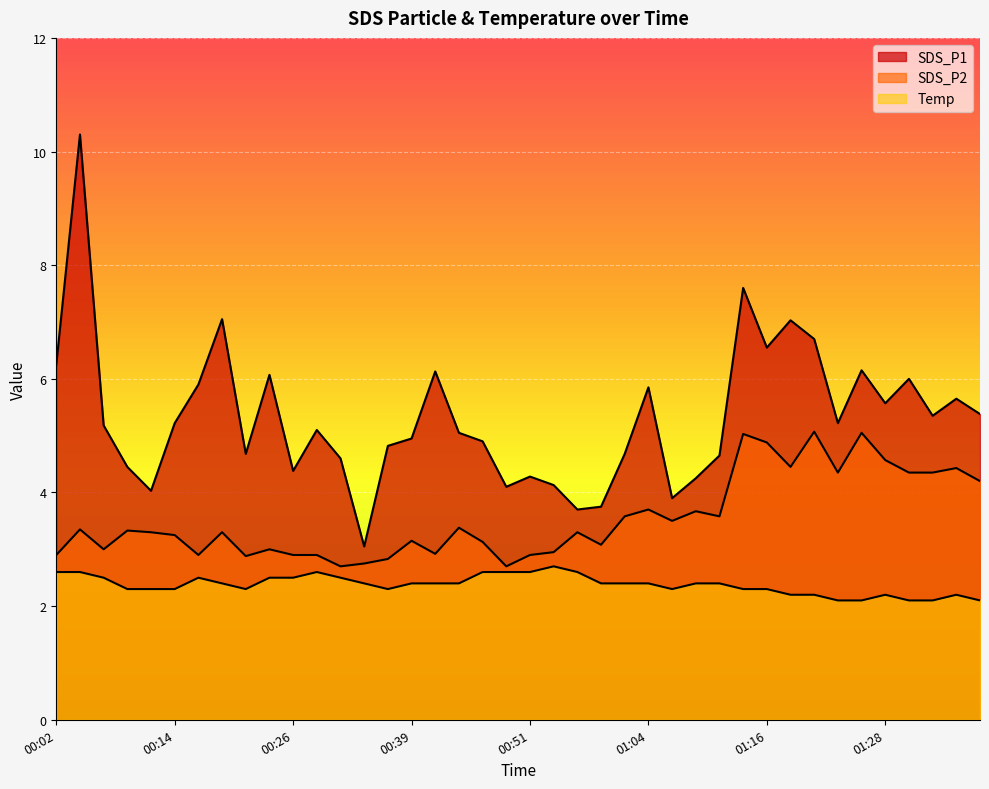

Reading left to right, transcribe all the data shown in this chart.

SDS_P1: 00:02=6.2	00:04=10.3	00:07=5.2	00:09=4.5	00:12=4.0	00:14=5.2	00:16=5.9	00:19=7.0	00:21=4.7	00:24=6.1	00:26=4.4	00:29=5.1	00:31=4.6	00:34=3.0	00:36=4.8	00:39=5.0	00:41=6.1	00:44=5.0	00:46=4.9	00:49=4.1	00:51=4.3	00:54=4.1	00:56=3.7	00:59=3.8	01:01=4.7	01:04=5.8	01:06=3.9	01:08=4.2	01:11=4.7	01:13=7.6	01:16=6.5	01:18=7.0	01:21=6.7	01:23=5.2	01:26=6.2	01:28=5.6	01:30=6.0	01:33=5.3	01:35=5.7	01:38=5.4
SDS_P2: 00:02=2.9	00:04=3.4	00:07=3.0	00:09=3.3	00:12=3.3	00:14=3.2	00:16=2.9	00:19=3.3	00:21=2.9	00:24=3.0	00:26=2.9	00:29=2.9	00:31=2.7	00:34=2.8	00:36=2.8	00:39=3.1	00:41=2.9	00:44=3.4	00:46=3.1	00:49=2.7	00:51=2.9	00:54=3.0	00:56=3.3	00:59=3.1	01:01=3.6	01:04=3.7	01:06=3.5	01:08=3.7	01:11=3.6	01:13=5.0	01:16=4.9	01:18=4.5	01:21=5.1	01:23=4.3	01:26=5.0	01:28=4.6	01:30=4.3	01:33=4.3	01:35=4.4	01:38=4.2
Temp: 00:02=2.6	00:04=2.6	00:07=2.5	00:09=2.3	00:12=2.3	00:14=2.3	00:16=2.5	00:19=2.4	00:21=2.3	00:24=2.5	00:26=2.5	00:29=2.6	00:31=2.5	00:34=2.4	00:36=2.3	00:39=2.4	00:41=2.4	00:44=2.4	00:46=2.6	00:49=2.6	00:51=2.6	00:54=2.7	00:56=2.6	00:59=2.4	01:01=2.4	01:04=2.4	01:06=2.3	01:08=2.4	01:11=2.4	01:13=2.3	01:16=2.3	01:18=2.2	01:21=2.2	01:23=2.1	01:26=2.1	01:28=2.2	01:30=2.1	01:33=2.1	01:35=2.2	01:38=2.1